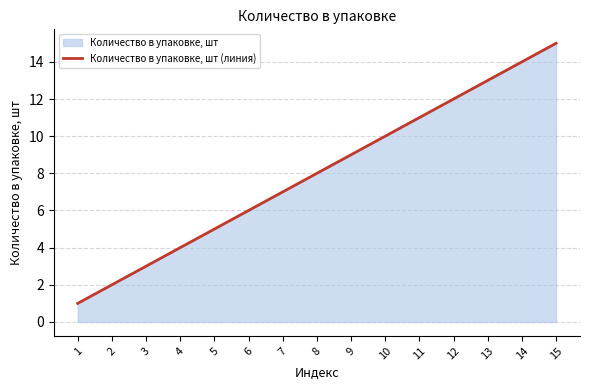

Does the chart have visible grid lines?

Yes